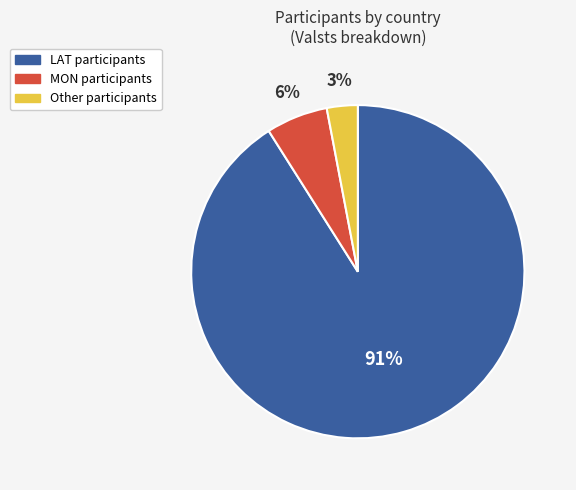

To the nearest percent, what is the average slice percentage?

33%